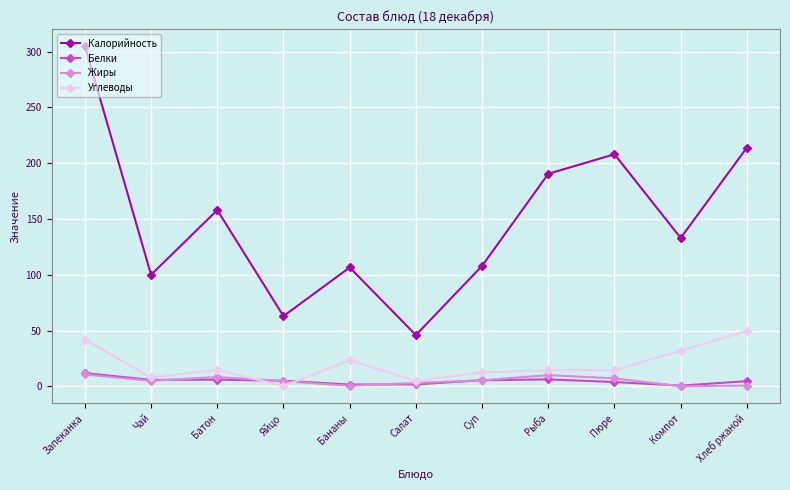

Which series has the widest spread of values?

Калорийность